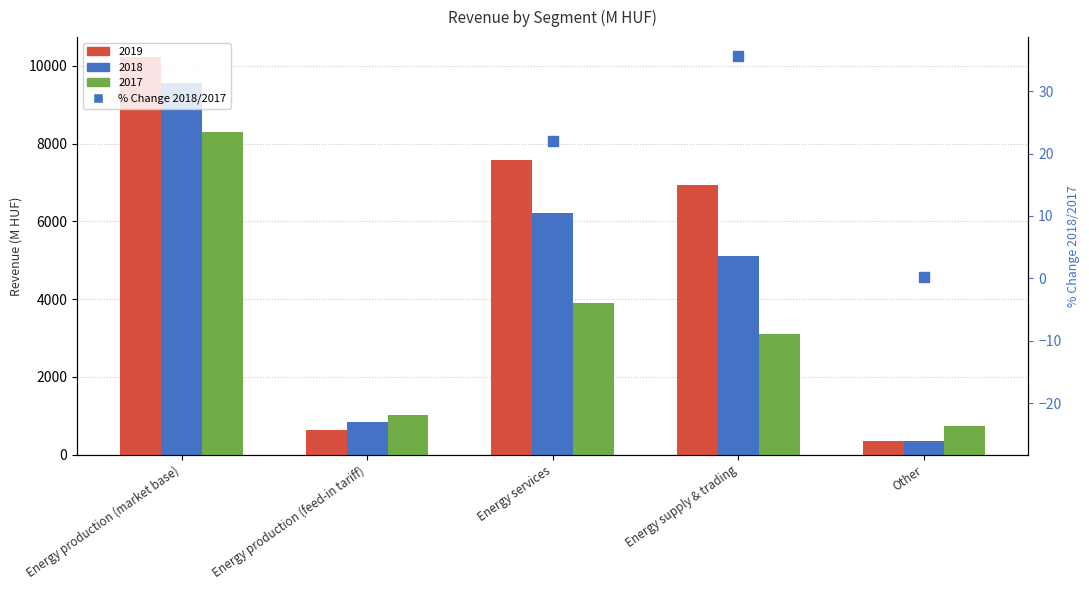

Which has a higher value, Other or Energy production (feed-in tariff)?

Other